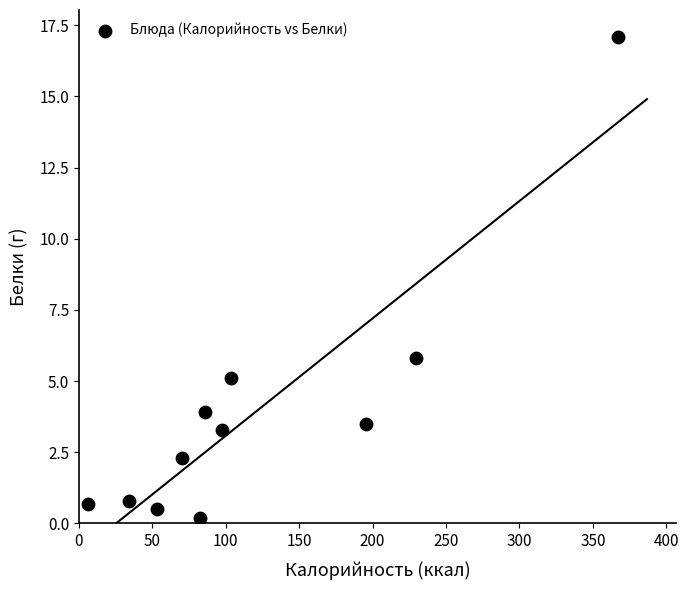

What is the average X value?

120.6